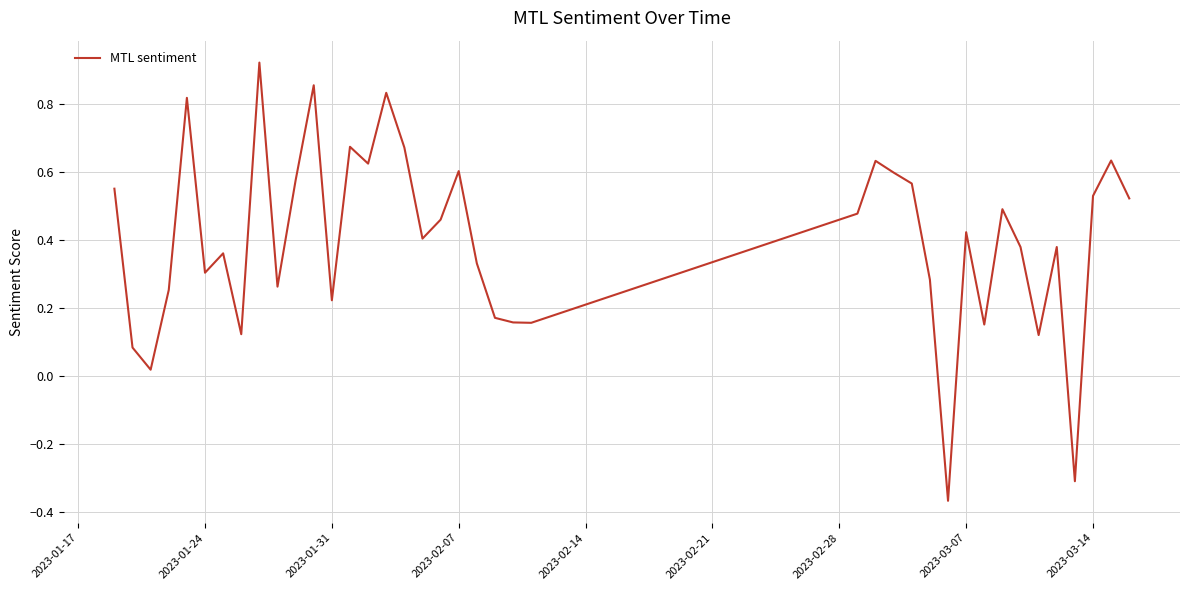

What is the difference between the maximum and minimum values?

1.3